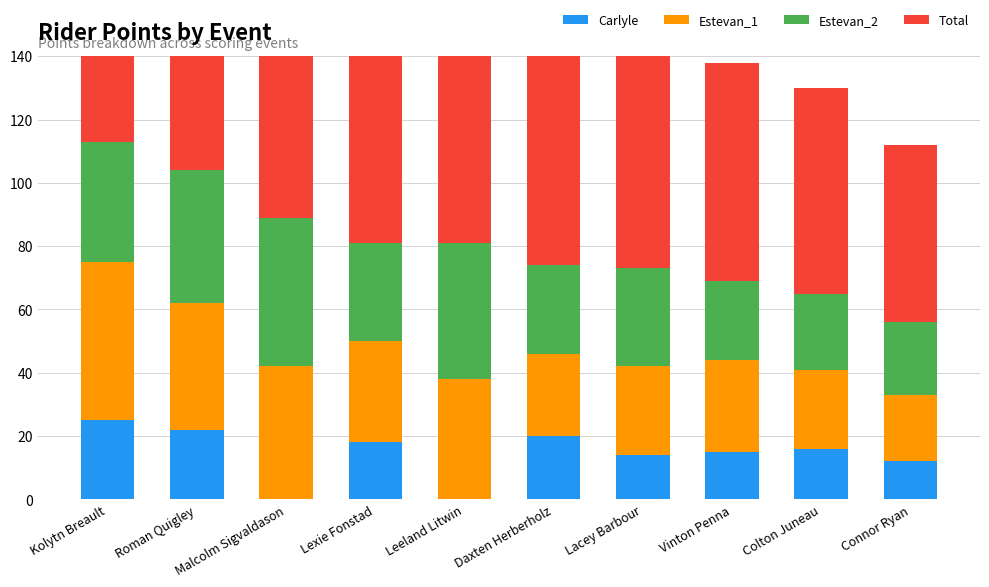

What is the highest value of the Estevan_2 series?

47